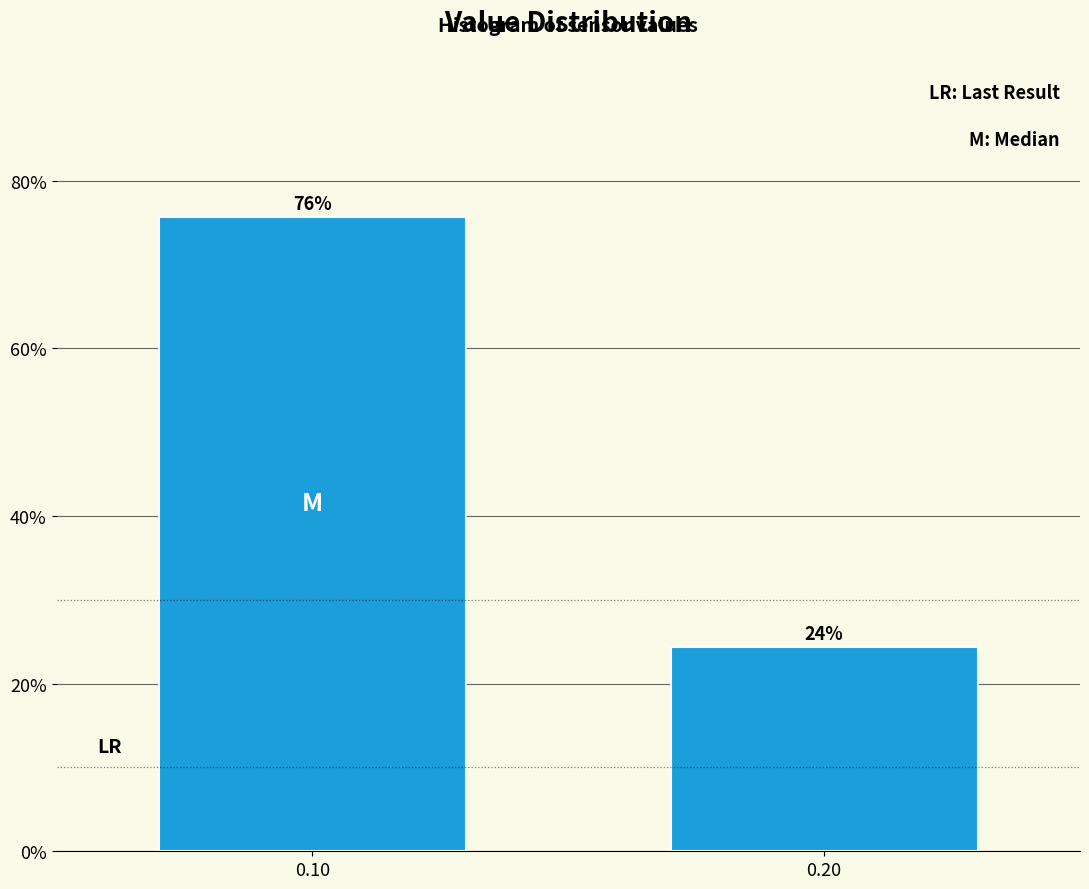

What is the sum of all values?

100.0